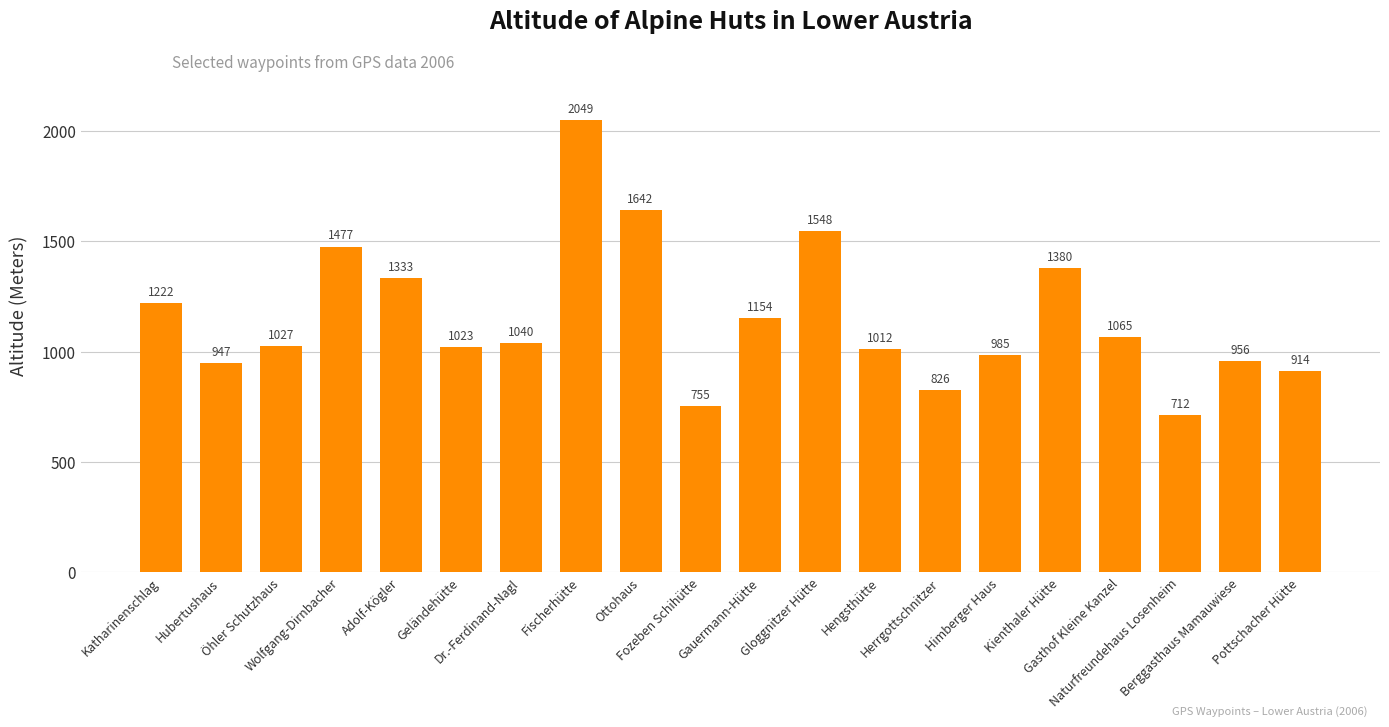

What is the minimum value shown in the chart?

712